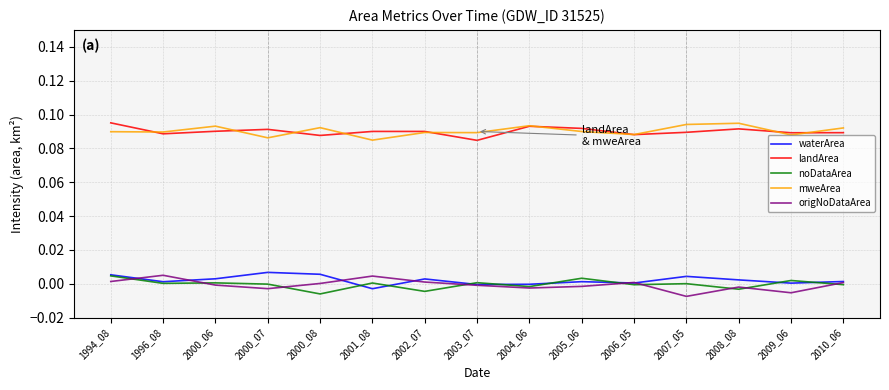

True or false: mweArea and origNoDataArea cross at least once.

False